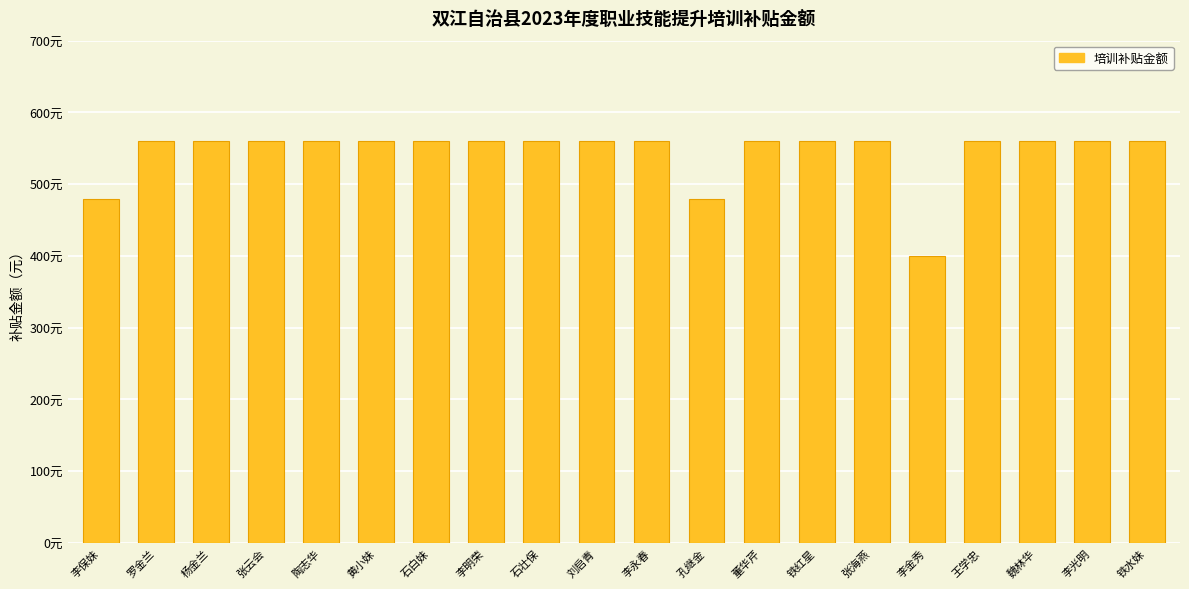

List the labels in order of value, smallest first.

李金秀, 李保妹, 孔继金, 罗金兰, 杨金兰, 张云会, 陶志华, 黄小妹, 石白妹, 李明荣, 石壮保, 刘启青, 李永春, 董华芹, 铁红星, 张海燕, 王学忠, 魏林华, 李光明, 铁水妹